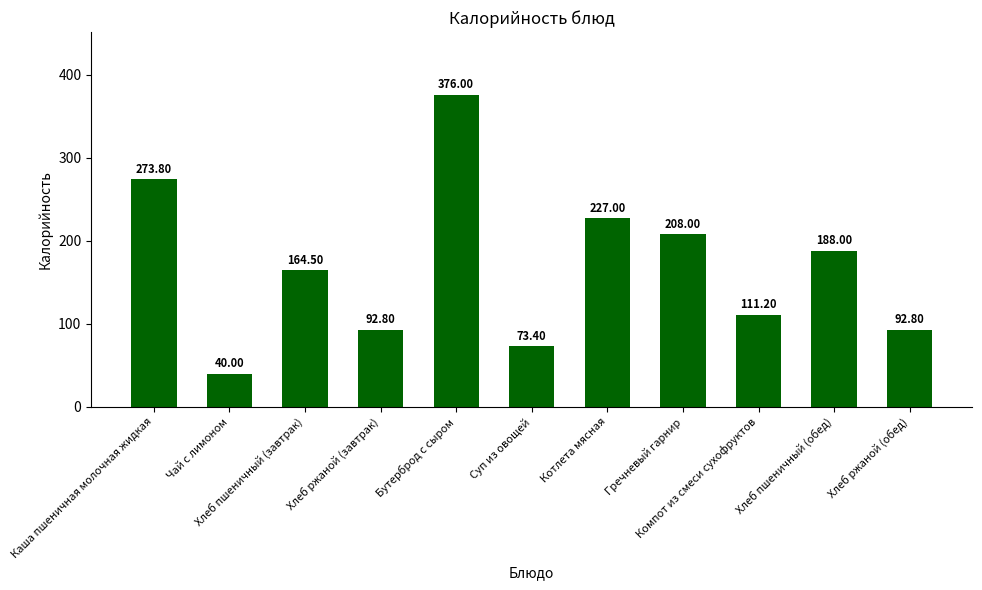

Read the value at Чай с лимоном.

40.0